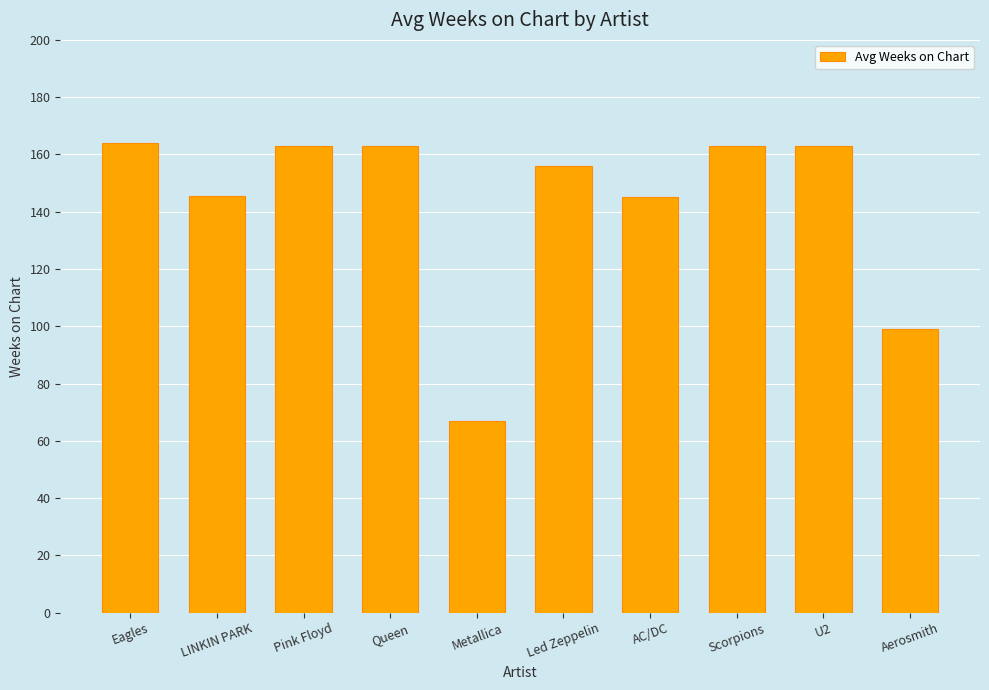

Between Pink Floyd and Metallica, which is larger?

Pink Floyd